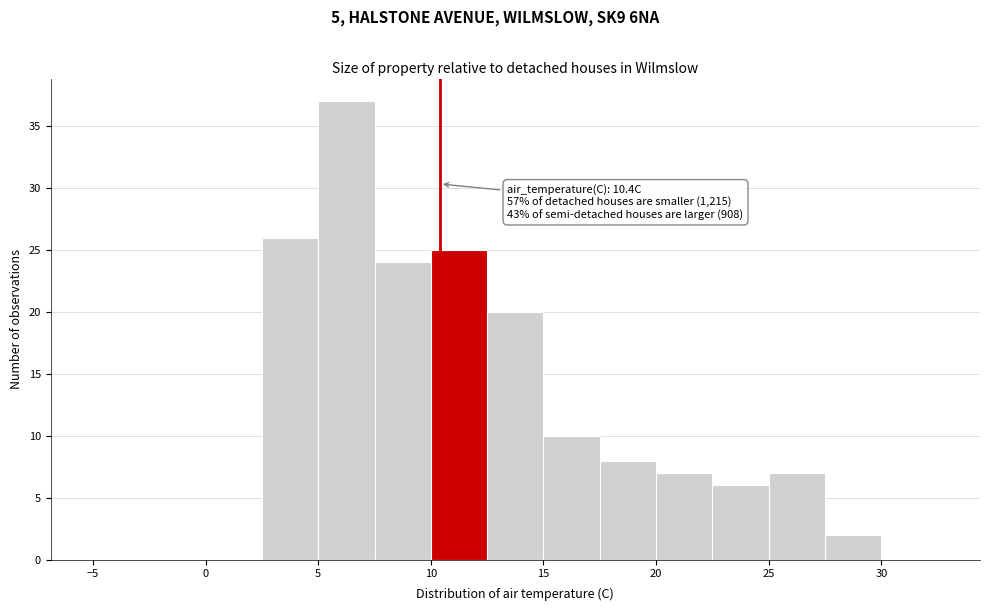

Over which range of the x-axis is the bar tallest?

5.0 to 7.5